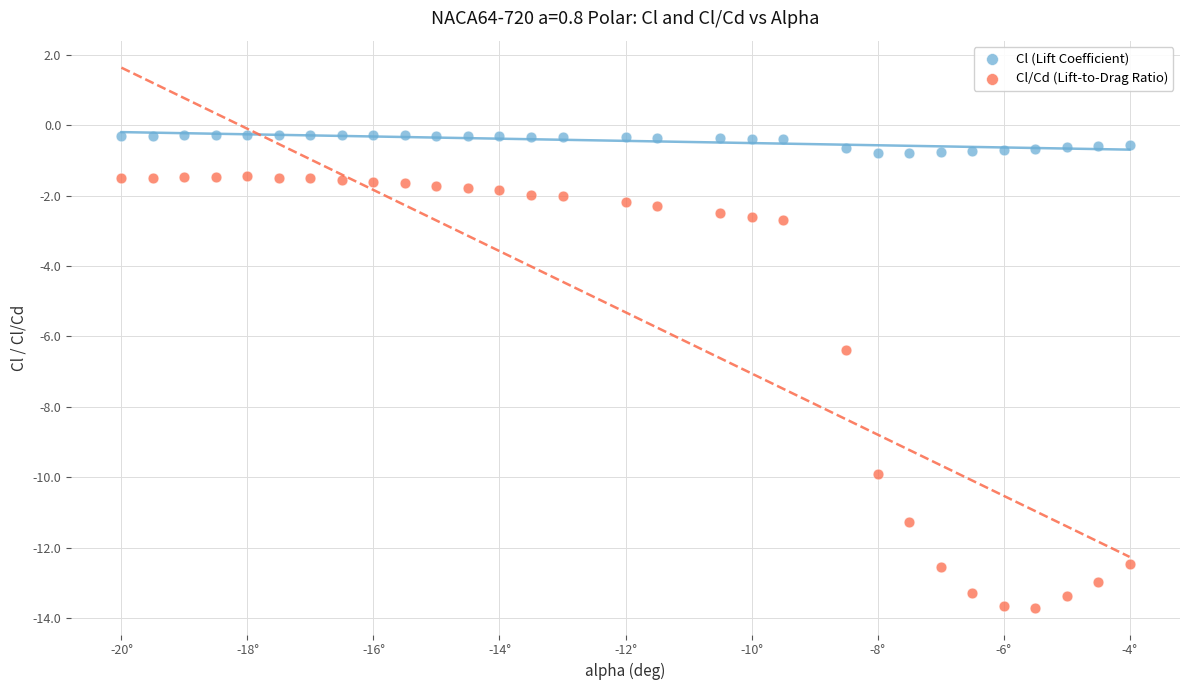

Which series contains the highest Y value?

Cl (Lift Coefficient)